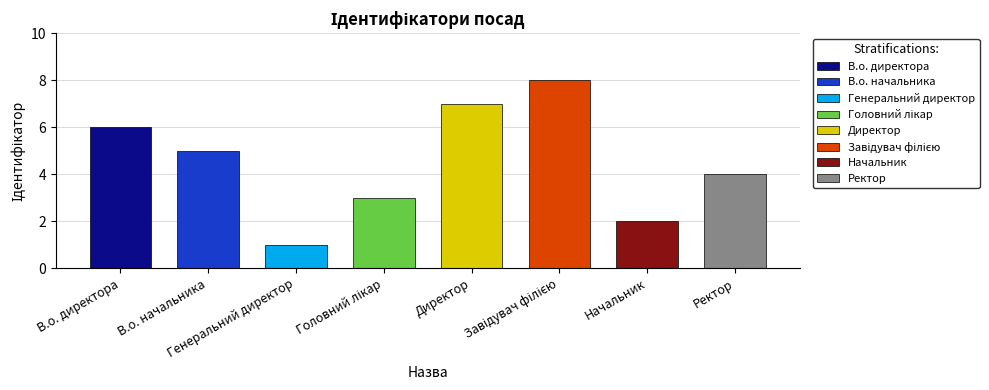

What is the difference between the values at В.о. директора and Директор?

1